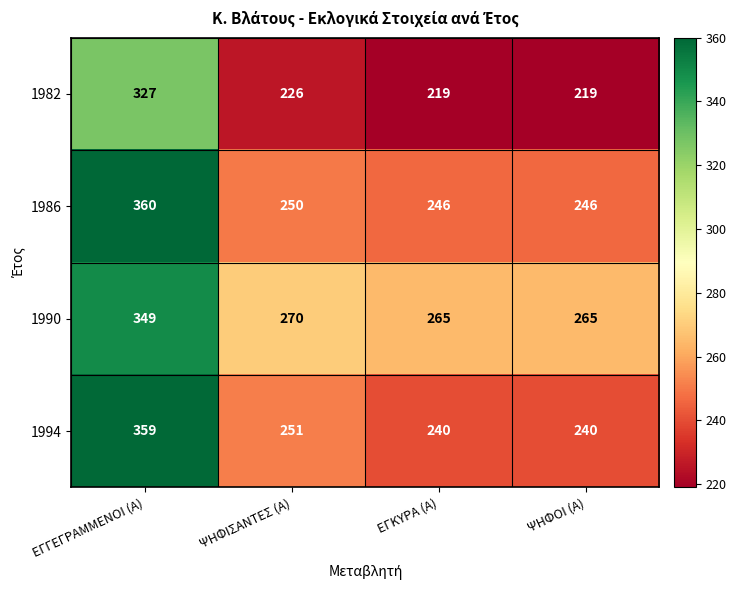

Which series has the widest spread of values?

1994